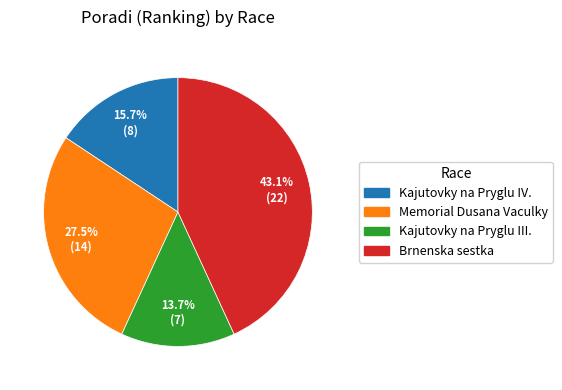

How many segments does this pie chart have?

4